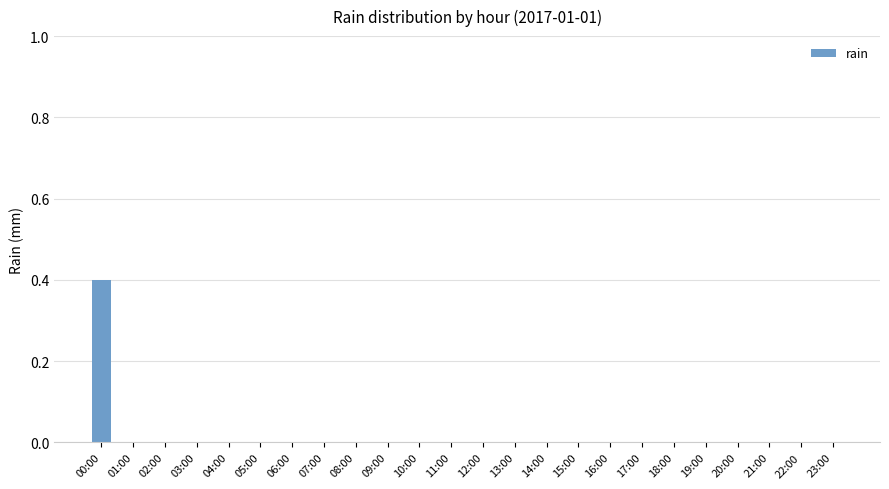

Are the bars horizontal?

No